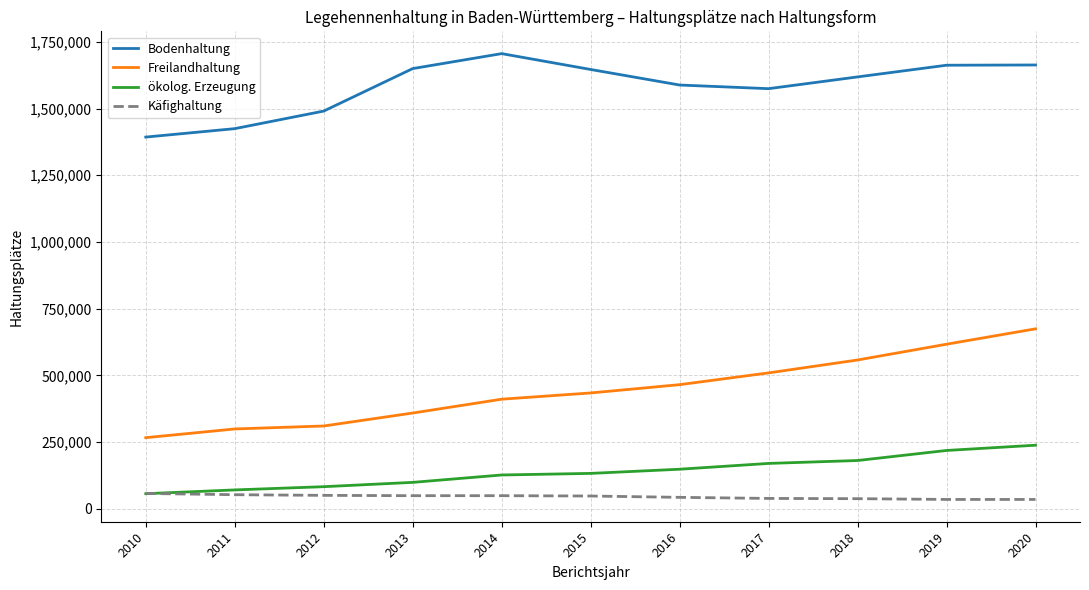

What is the difference between the Freilandhaltung values at 2010 and 2015?

167592